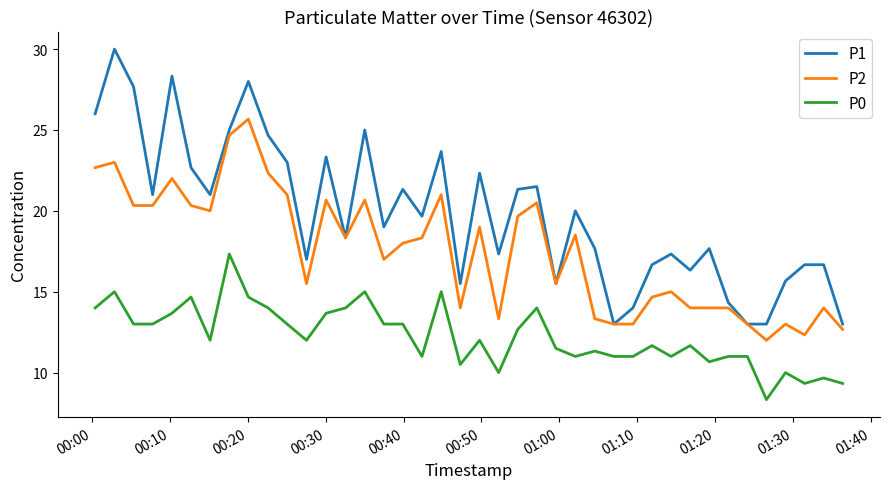

What are all the series names shown in the legend?

P1, P2, P0